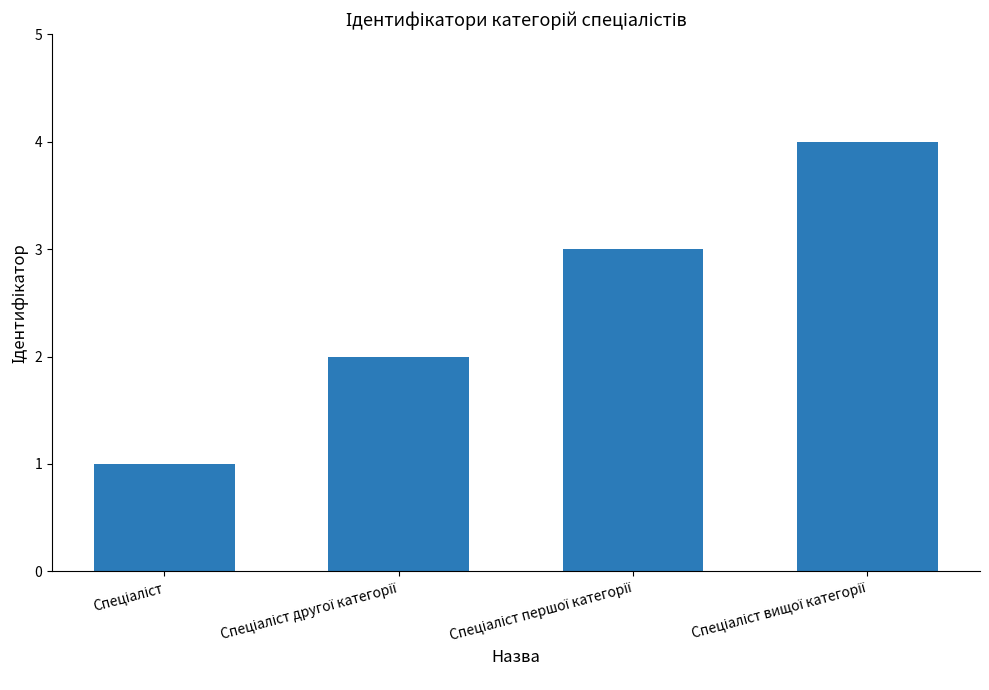

What is the maximum value shown in the chart?

4